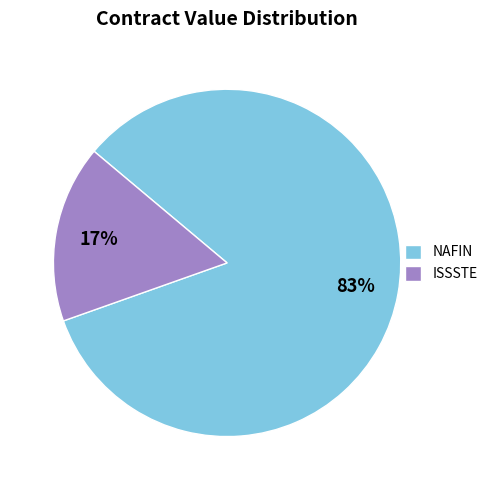

To the nearest percent, what is the average slice percentage?

50%